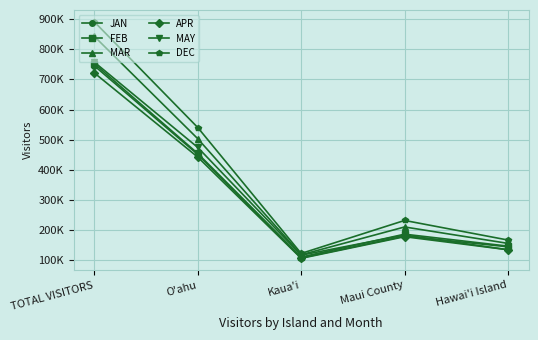

At which category is the sum across all series the highest?

TOTAL VISITORS